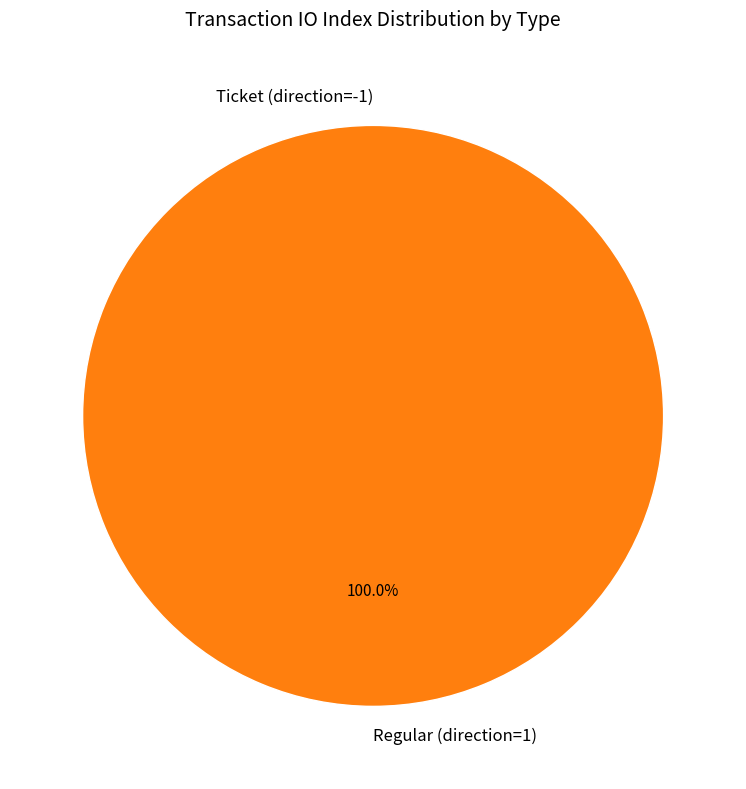

Combined, do Ticket (direction=-1) and Regular (direction=1) account for over 50%?

Yes